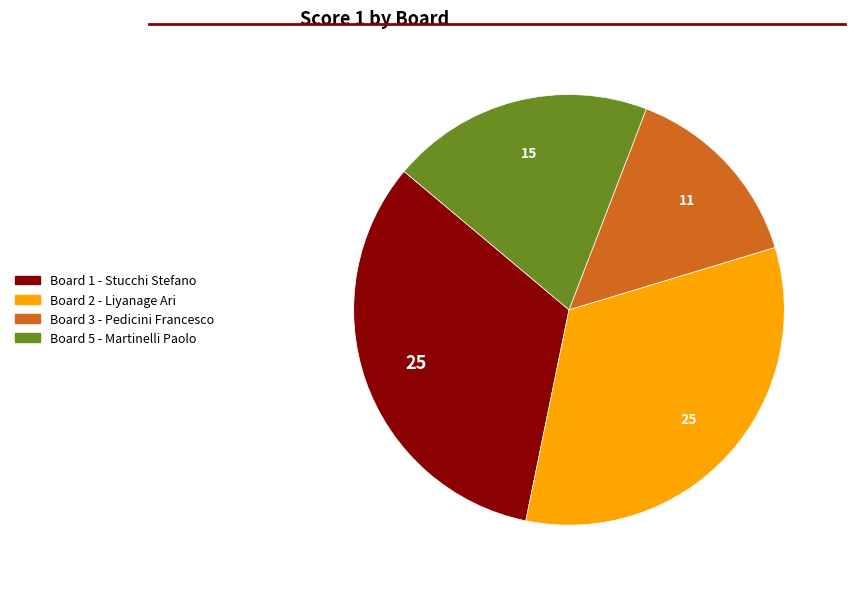

Is there any slice that represents more than half of the pie?

No